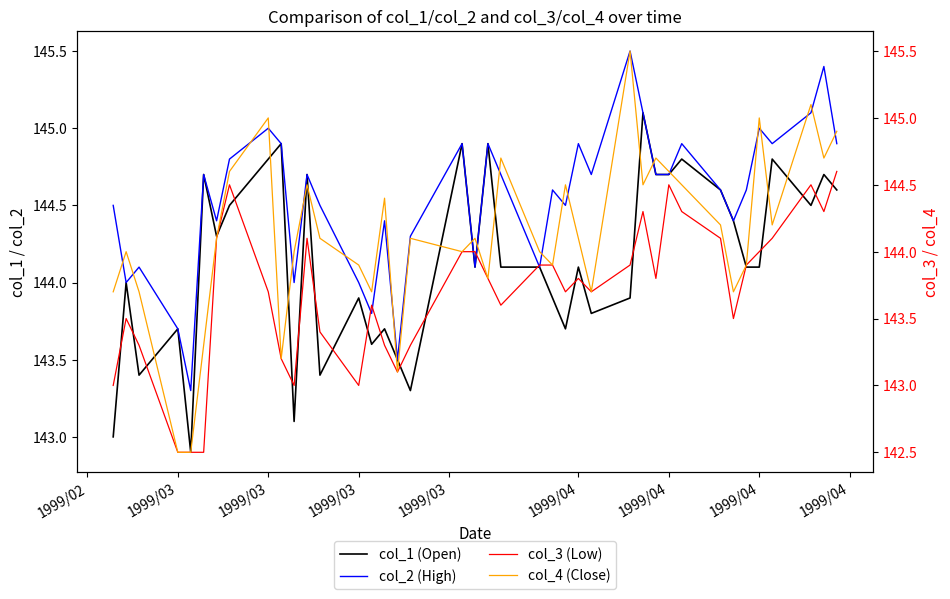

How many lines are shown in the chart?

4